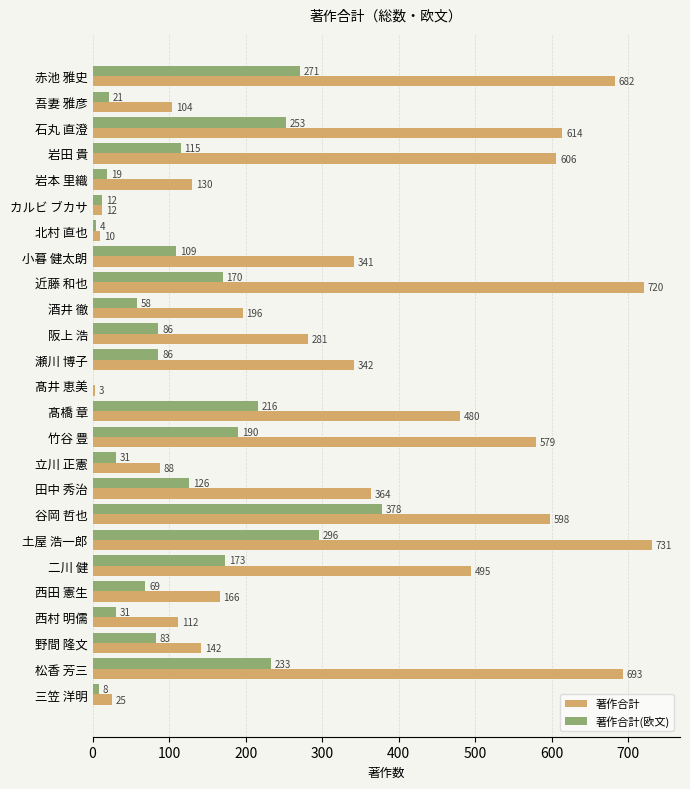

What are all the series names shown in the legend?

著作合計, 著作合計(欧文)